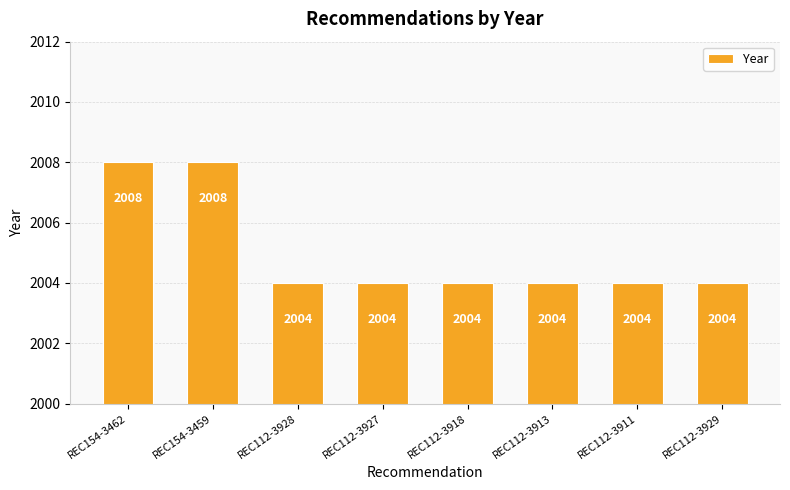

What is the difference between the maximum and second lowest values?

4